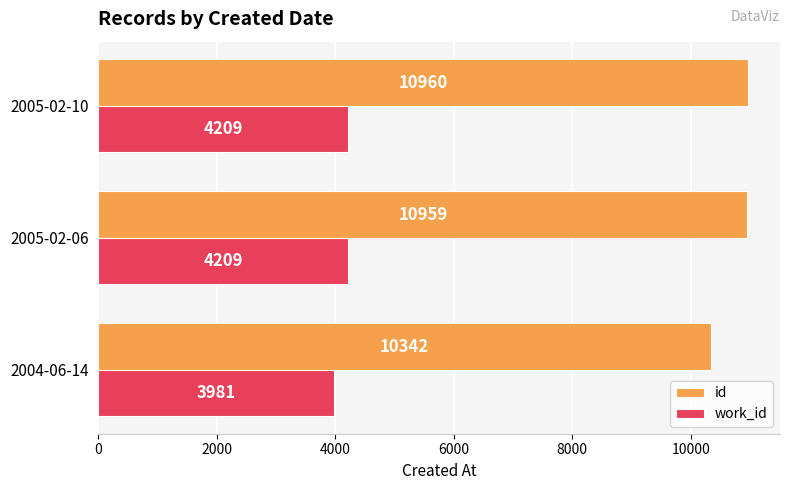

What is the average value of the id series?

10754